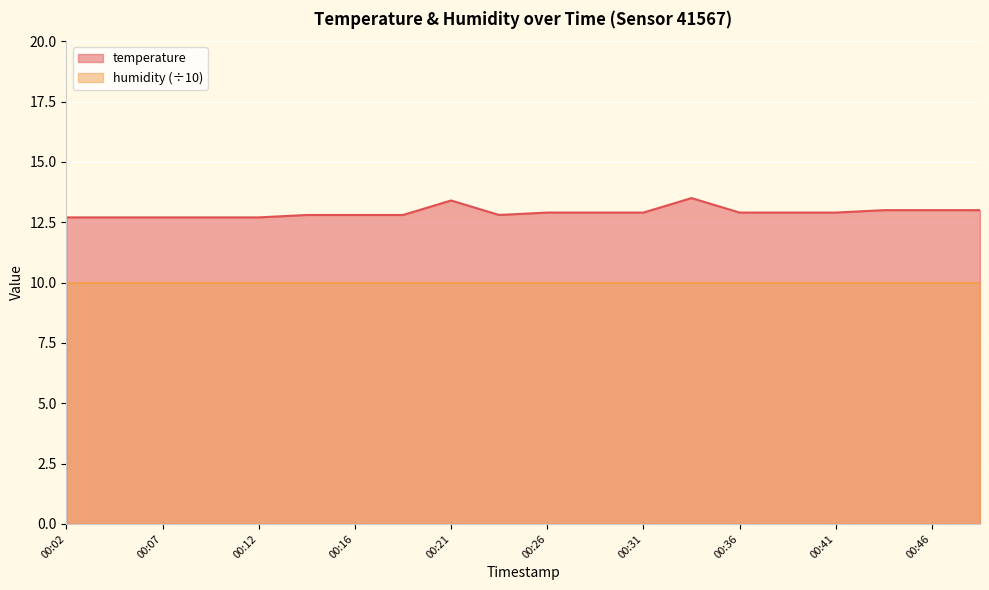

Which label corresponds to the largest value in the chart?

00:33